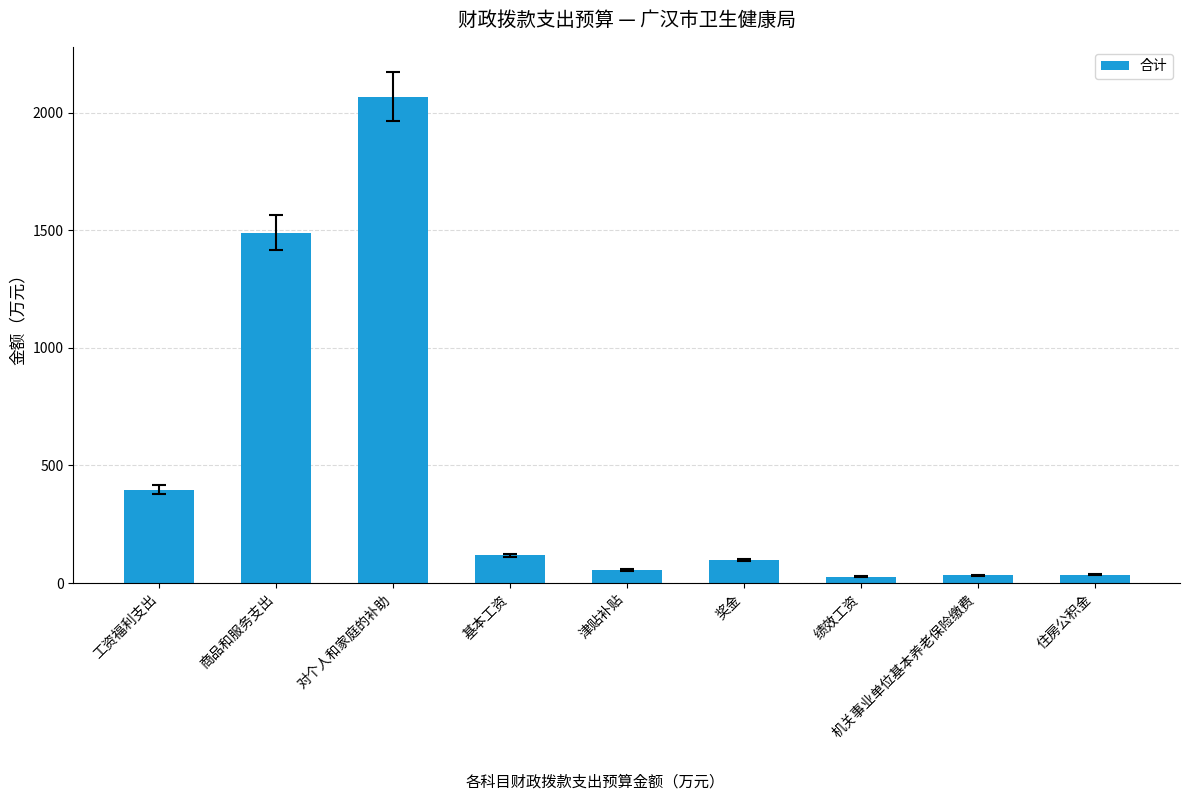

What is the value of the 4th bar from the left?

118.2